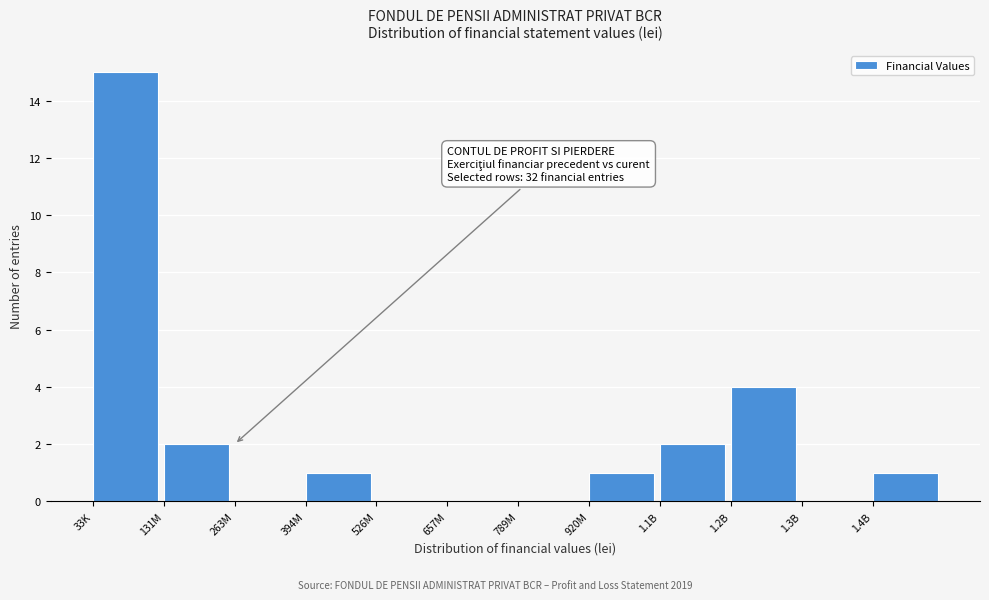

Reading right to left, extract all data points from this chart.

1.4B=1	1.3B=0	1.2B=4	1.1B=2	920M=1	789M=0	657M=0	526M=0	394M=1	263M=0	131M=2	33K=15